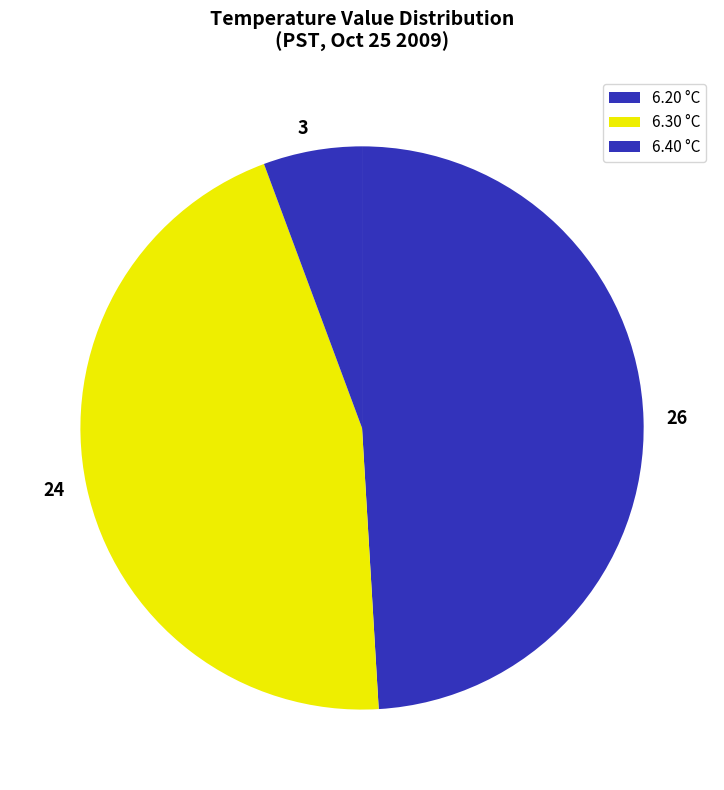

Which has a higher value, 3 or 26?

26